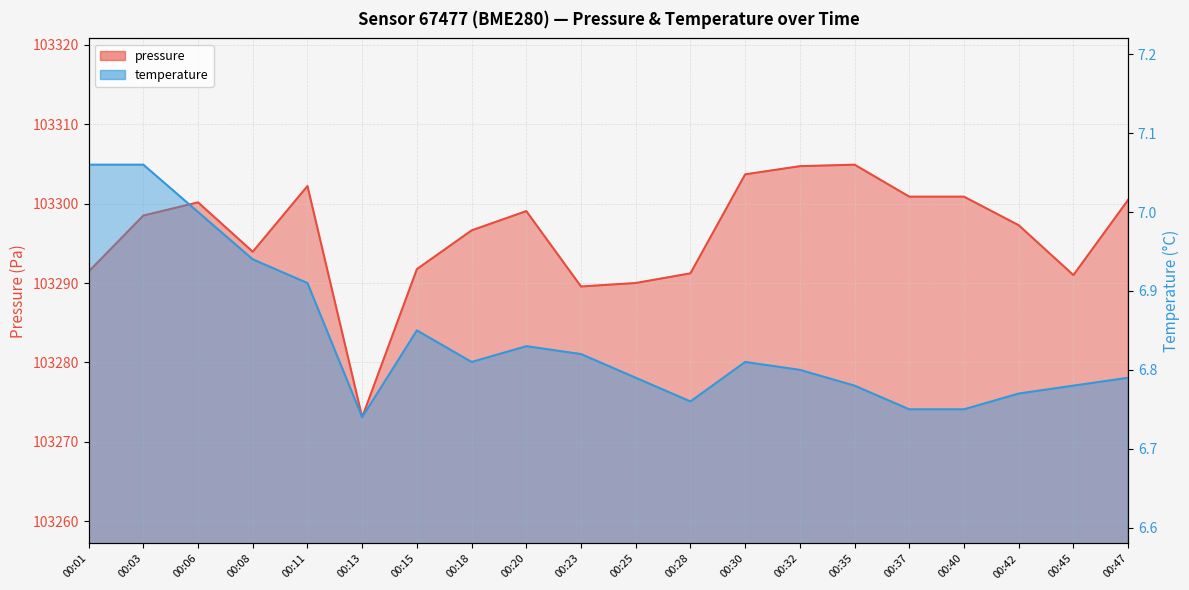

What is the maximum value shown in the chart?

103304.9